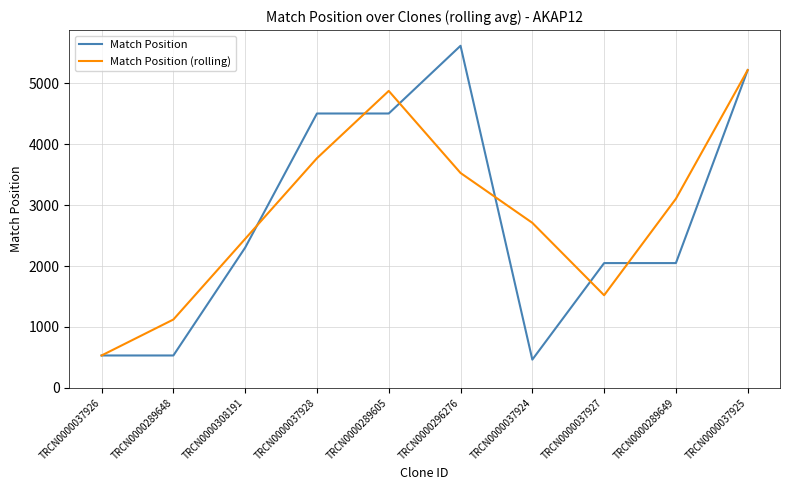

Reading right to left, what are all the values shown in this chart?

Match Position: 5217.0	2048.0	2048.0	463.0	5616.0	4504.0	4504.0	2302.0	531.0	531.0
Match Position (rolling): 5217.0	3104.3	1519.7	2709.0	3527.7	4874.7	3770.0	2445.7	1121.3	531.0